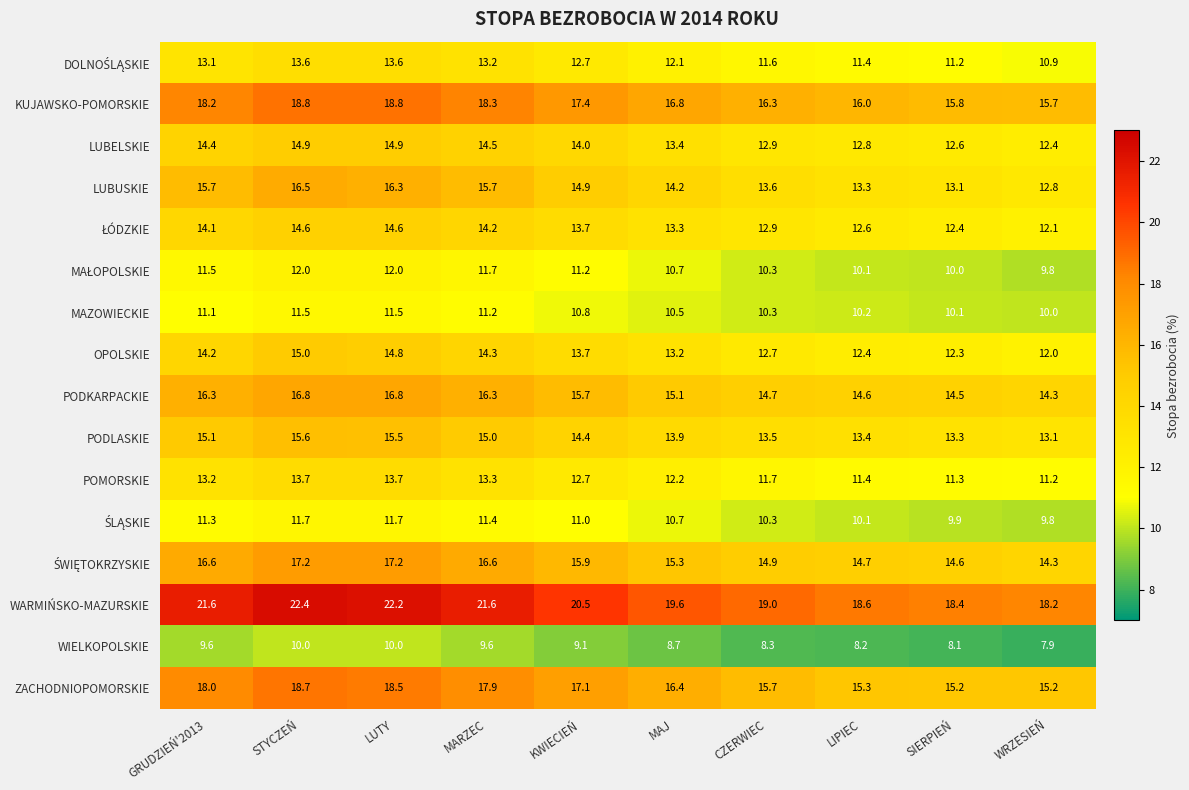

True or false: PODLASKIE has a value of 7.8 at STYCZEŃ.

False